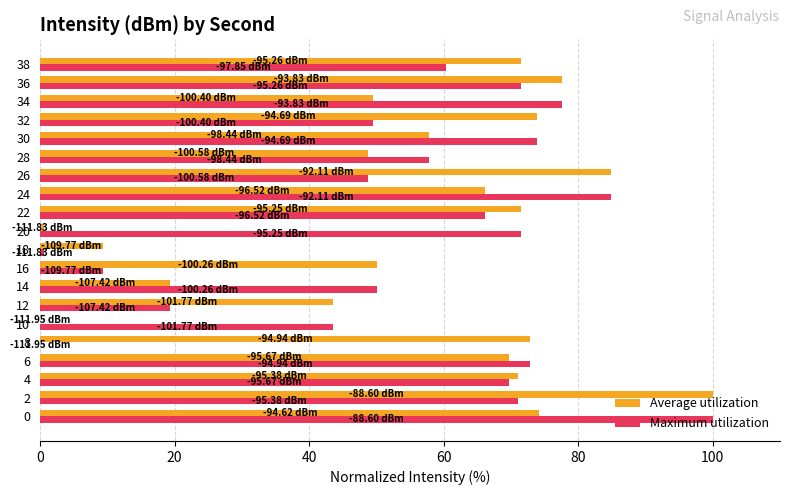

How many data points does each series have?

20